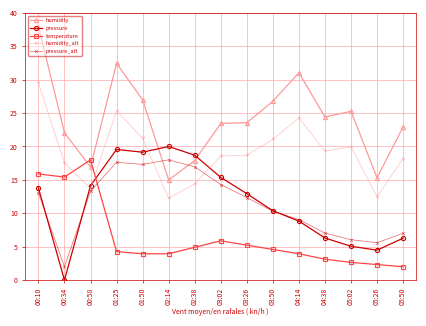

Which category has the lowest value across all series?

00:34